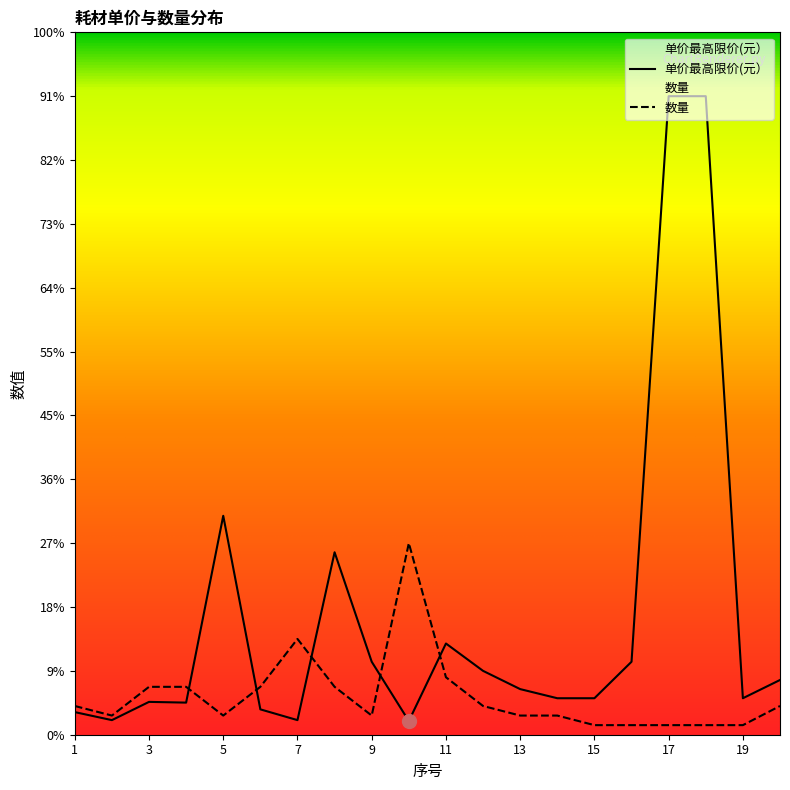

Rank the categories by 单价最高限价(元） value from lowest to highest.

10, 2, 7, 1, 6, 4, 3, 14, 15, 19, 13, 20, 12, 9, 16, 11, 8, 5, 17, 18